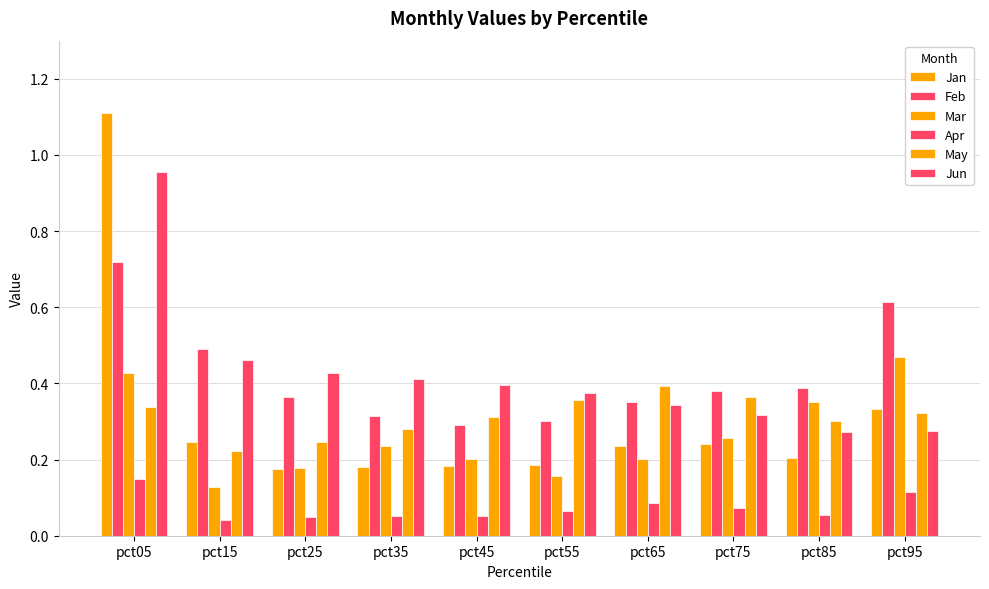

Rank the categories by Jan value from highest to lowest.

pct05, pct95, pct15, pct75, pct65, pct85, pct55, pct45, pct35, pct25